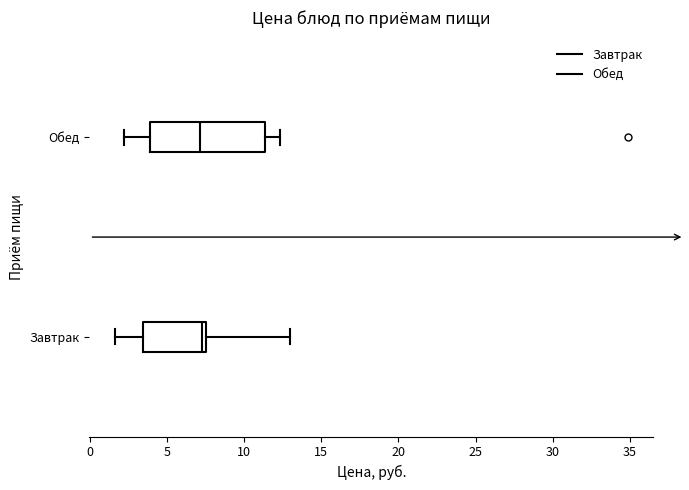

Reading bottom to top, read every box against the x-axis: the position of its median line, the range the box covers, and the ends of its whiskers. The values are not printed on the chart, so give them approximately, as read against the axis.

Завтрак: median 7.5 (just left of the box's right edge), box 3.5 to 7.5, whiskers 1.5 to 13.0
Обед: median 7.0, box 4.0 to 11.5, whiskers 2.0 to 12.5